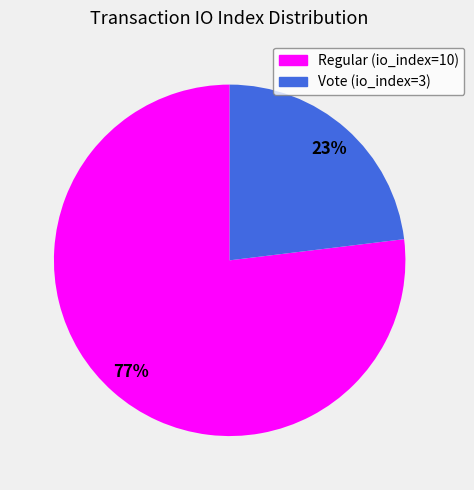

How many segments does this pie chart have?

2